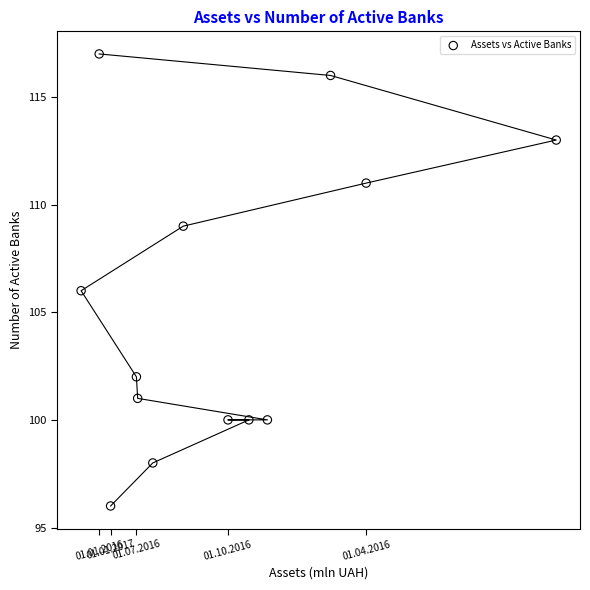

What is the range of Y values (max minus min)?

21